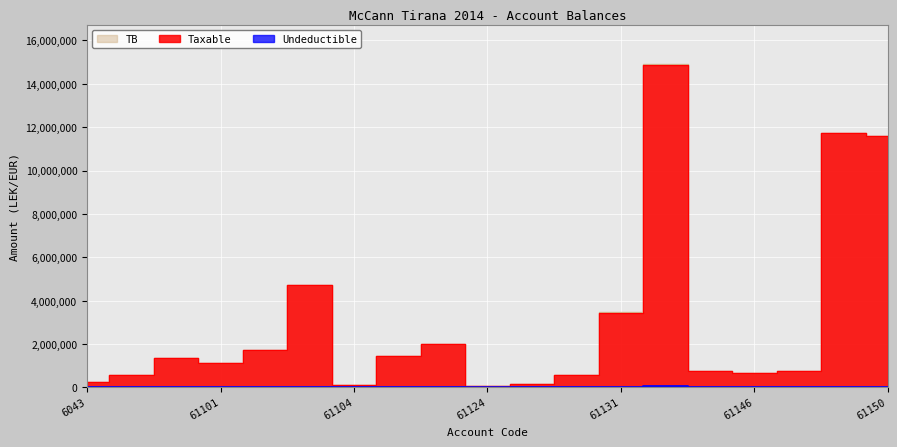

How many data points in Taxable are less than 1149043?

9